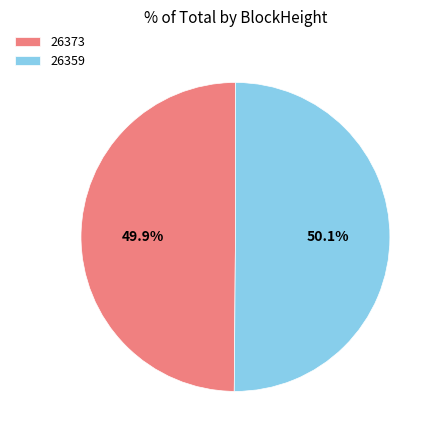

To the nearest percent, what portion does 26359 represent?

50%